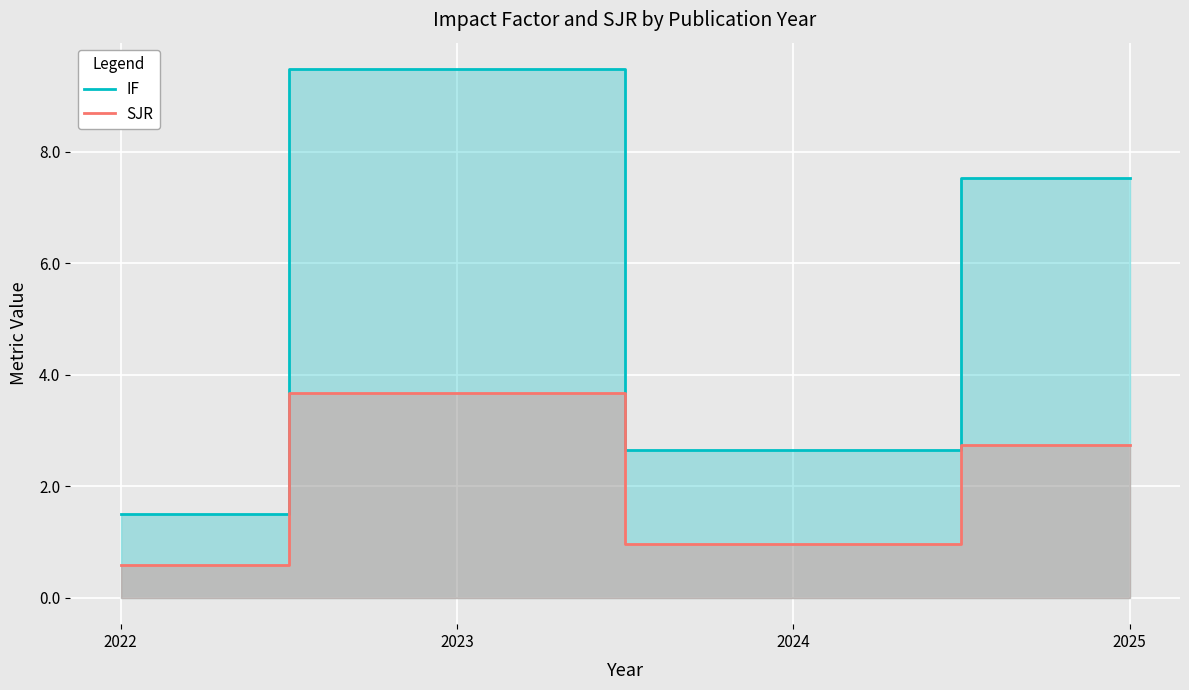

Which has a higher value, 2023 or 2022?

2023